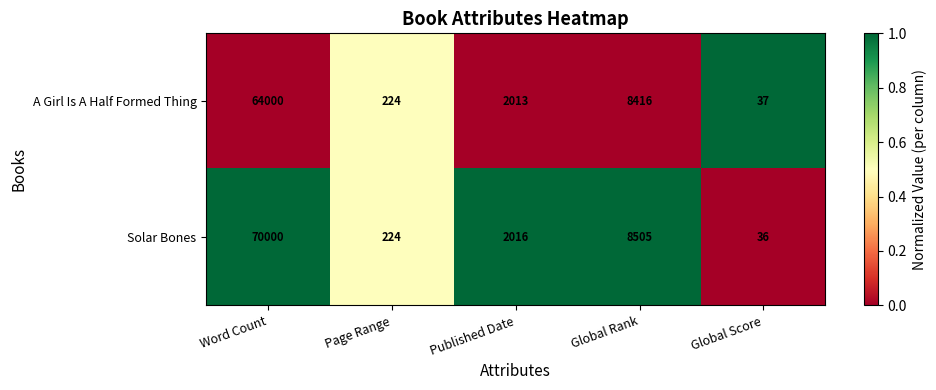

At which label does A Girl Is A Half Formed Thing reach its minimum?

Global Score